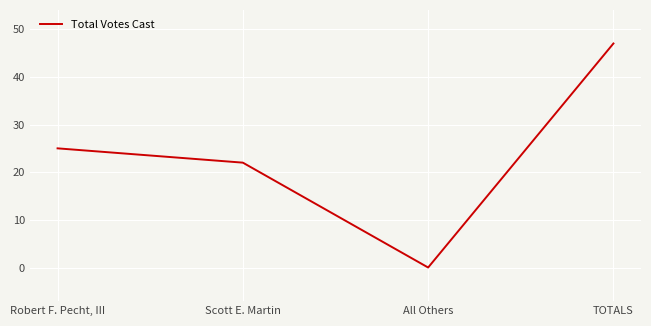

Is it true that the value at TOTALS is 47?

True